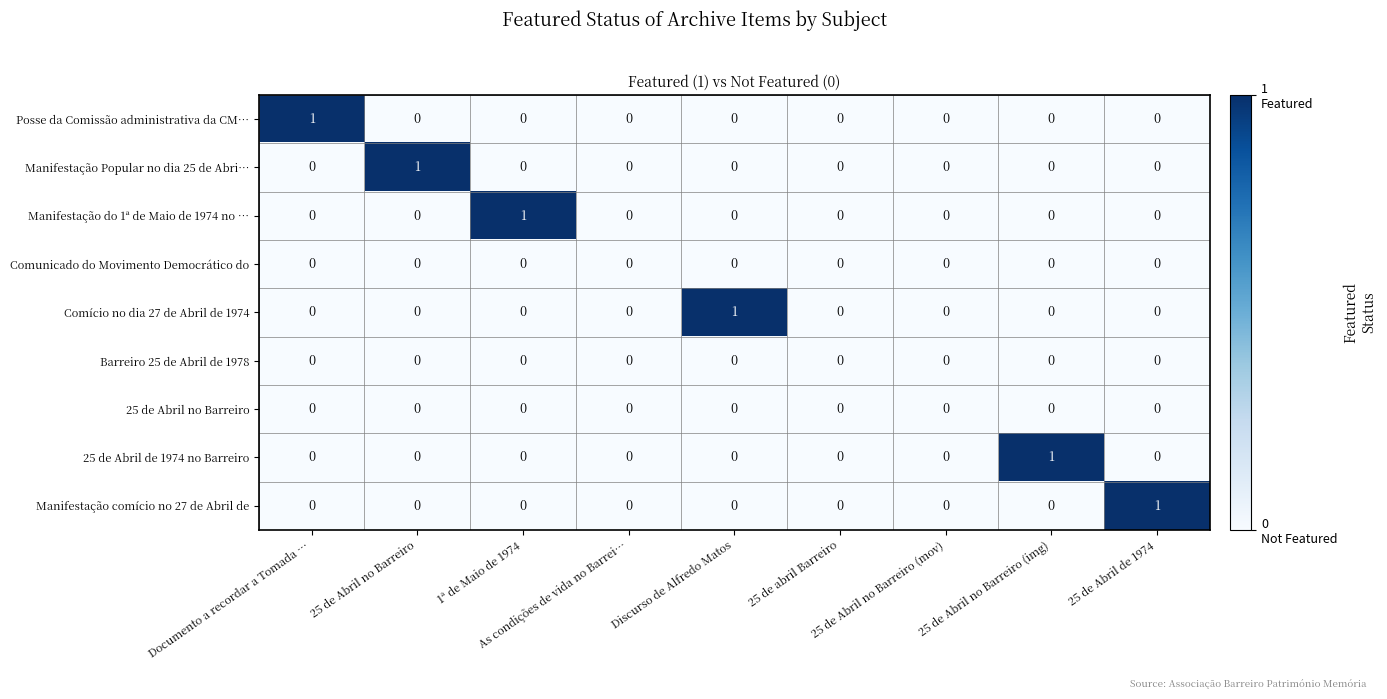

How many Manifestação comício no 27 de Abril de values are between 0 and 1?

9